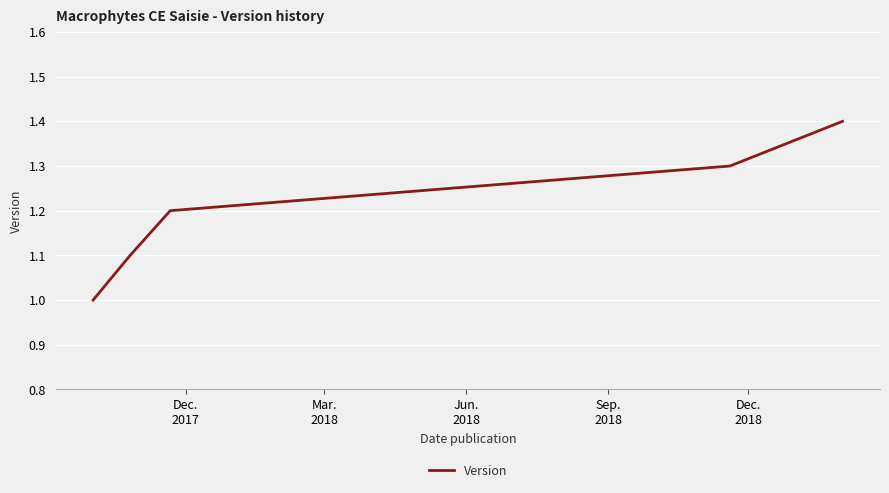

What is the smallest value displayed?

1.0